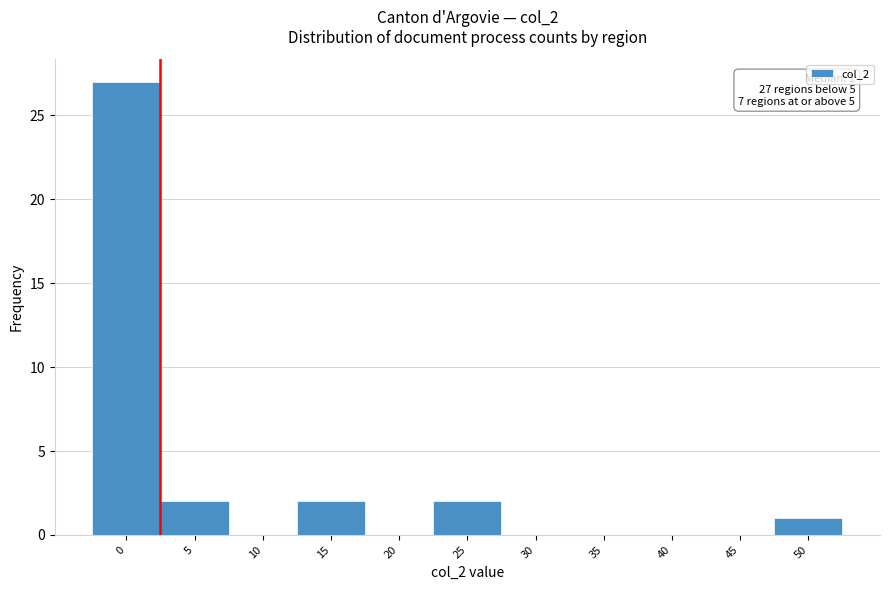

Reading left to right, transcribe all the data shown in this chart.

0=27	5=2	10=0	15=2	20=0	25=2	30=0	35=0	40=0	45=0	50=1